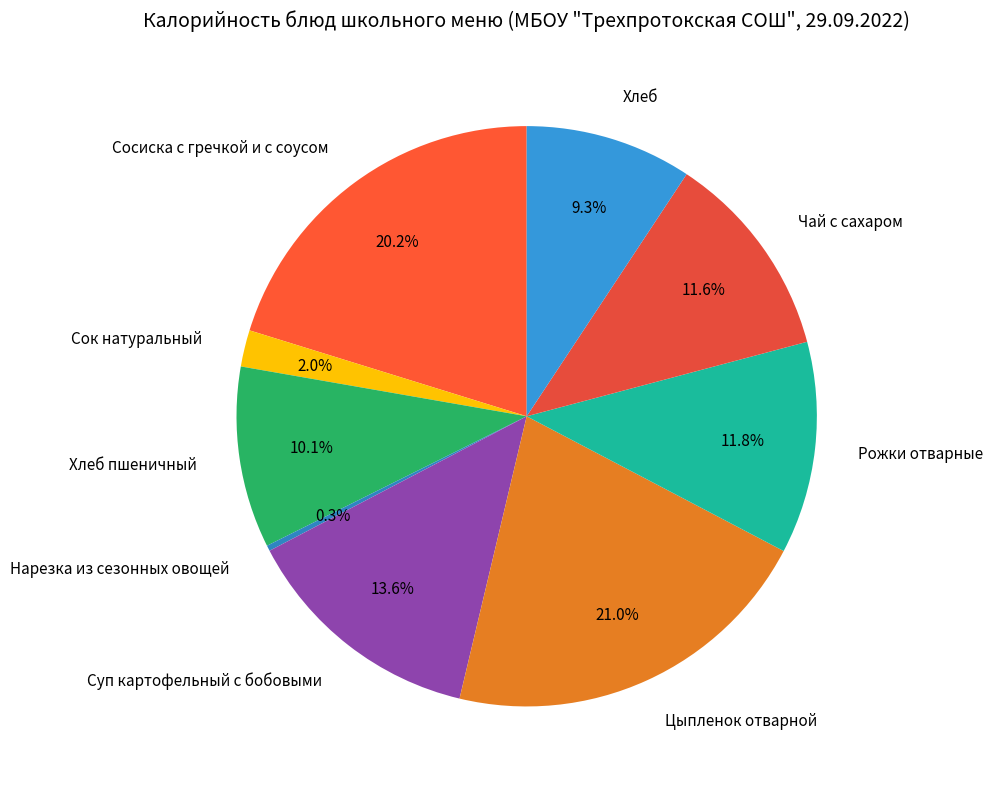

How many segments does this pie chart have?

9